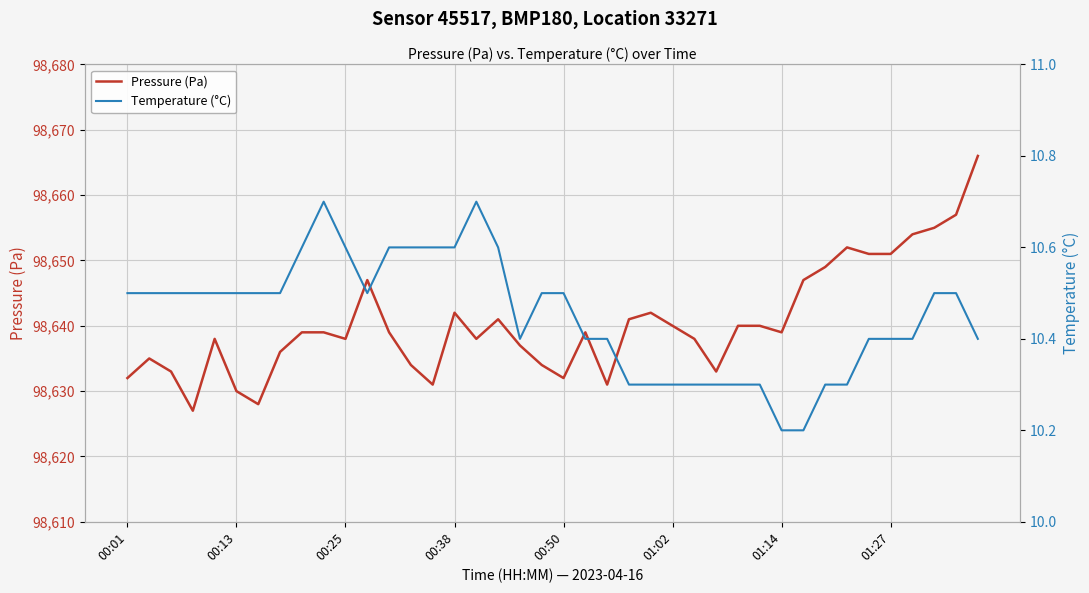

Rank the series at 26 from highest to lowest value.

Pressure (Pa), Temperature (°C)